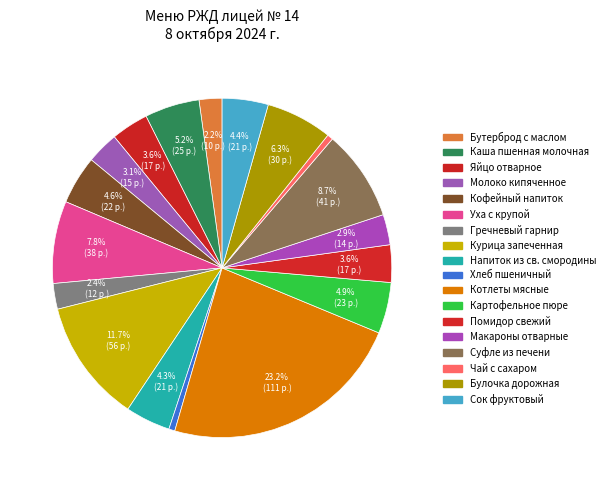

To the nearest percent, what is the combined percentage of Булочка дорожная and Суфле из печени?

15%